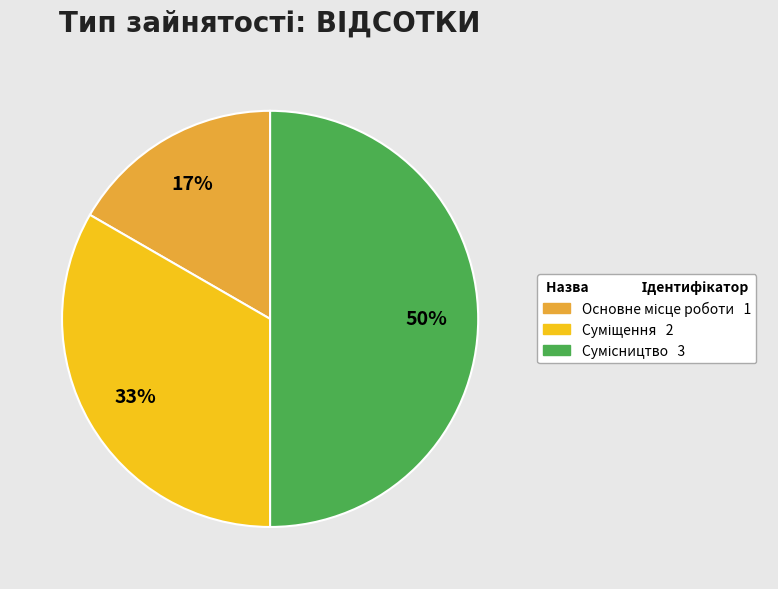

To the nearest percent, what is the average slice percentage?

33%